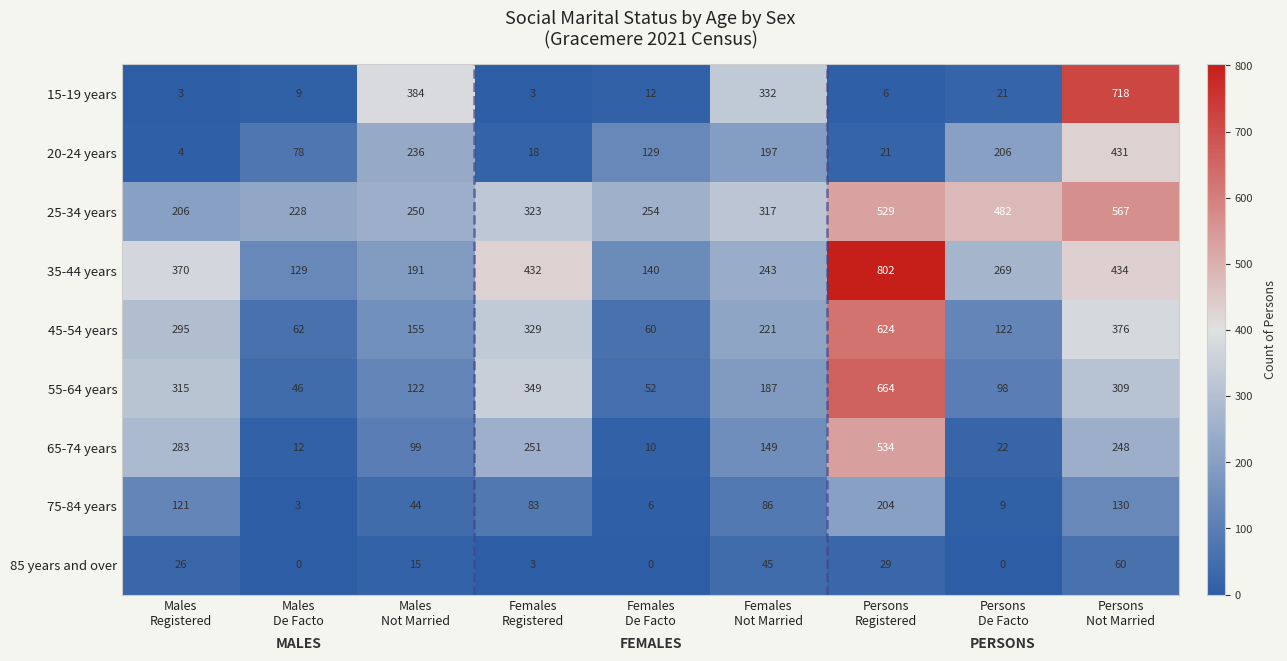

What is the minimum value for 65-74 years?

10